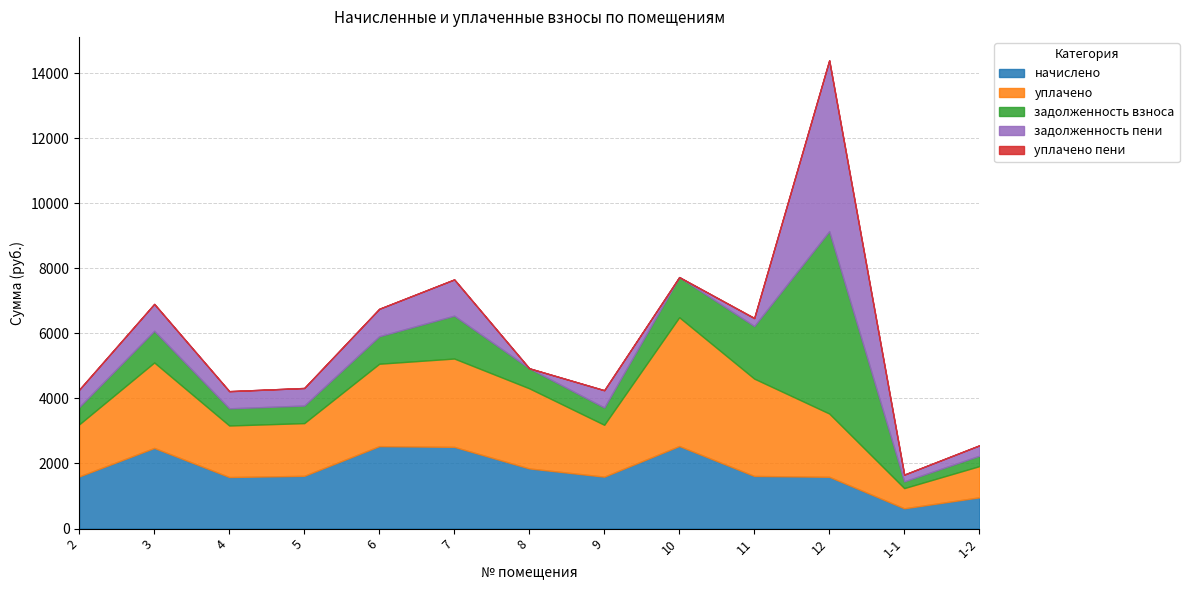

Where is задолженность пени nearest to the value 2626?

7